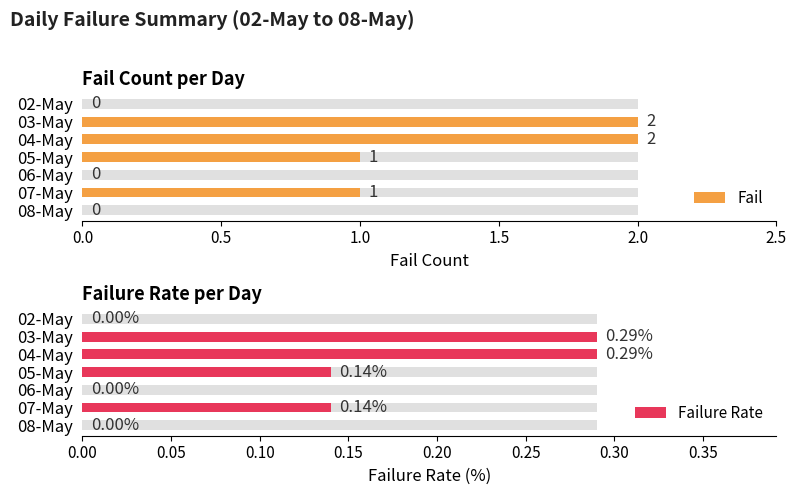

At how many categories does at least one series exceed 1?

2